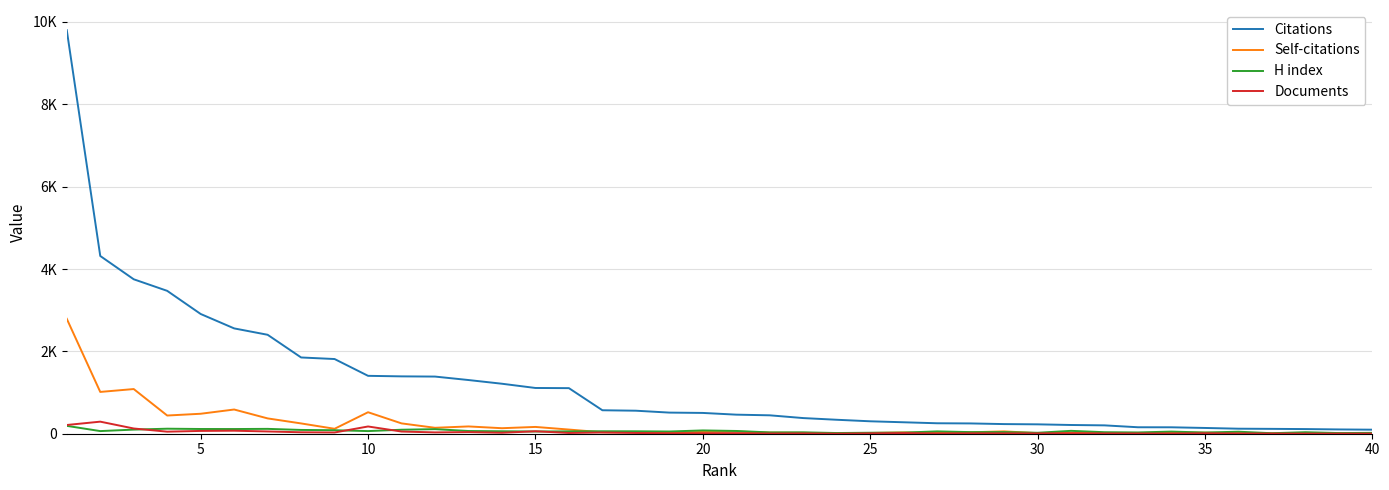

Does the chart have visible grid lines?

Yes